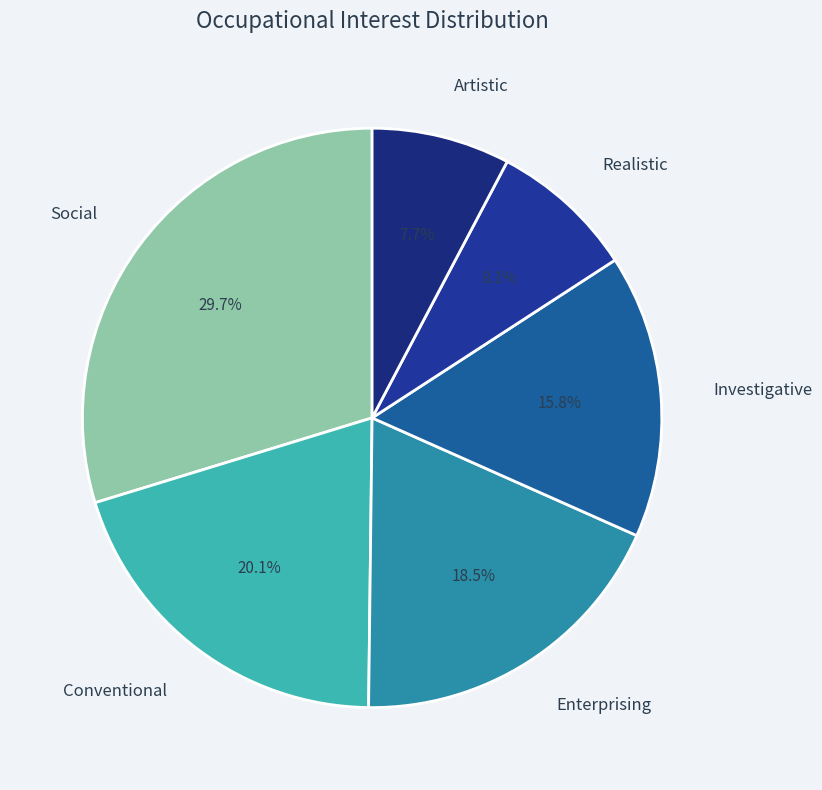

Does Artistic represent more than half of the total?

No